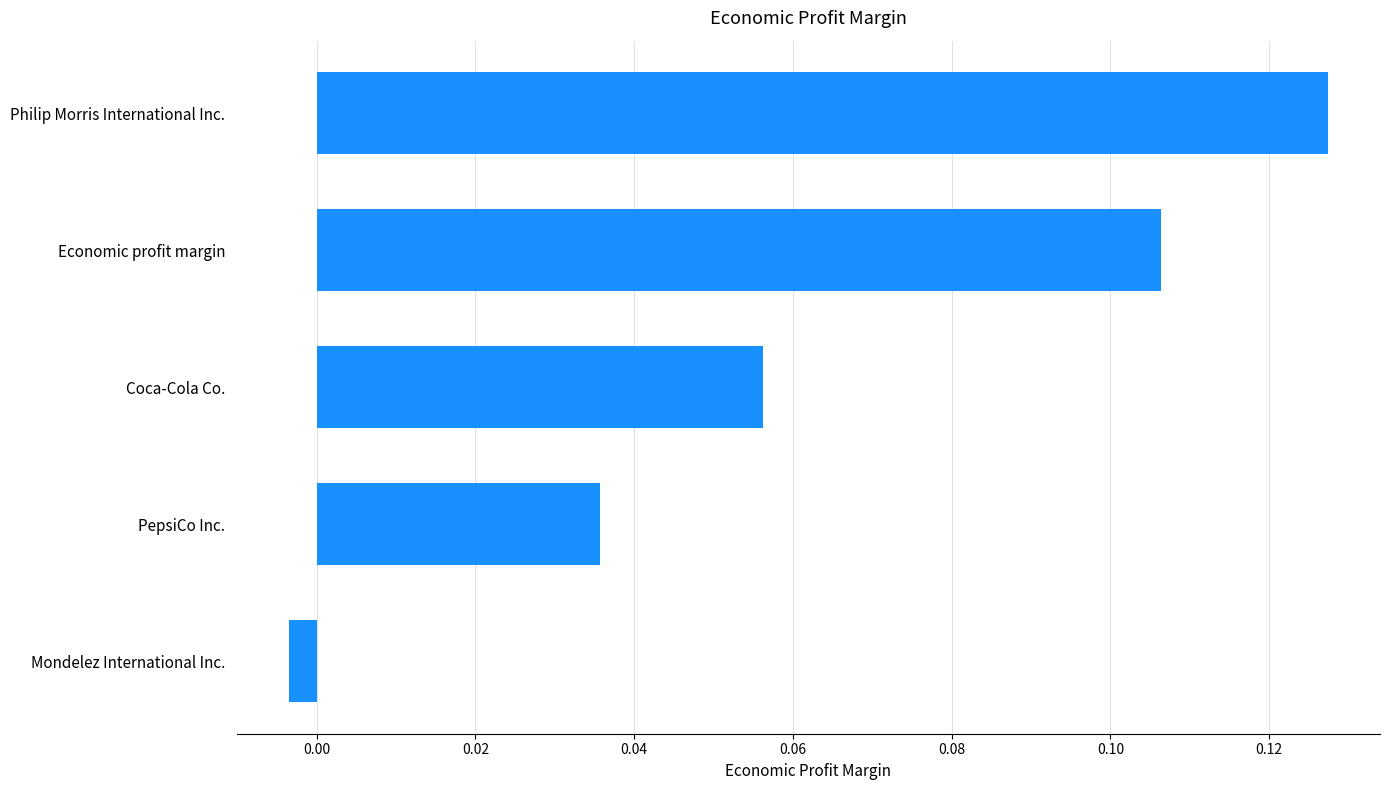

What is the sum of all values?

0.3